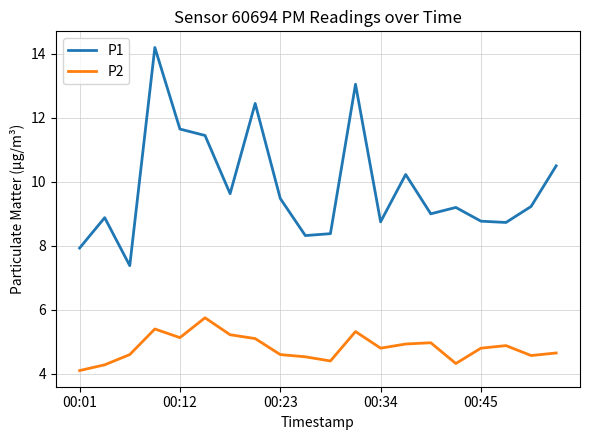

Rank the series by their average value, from highest to lowest.

P1, P2